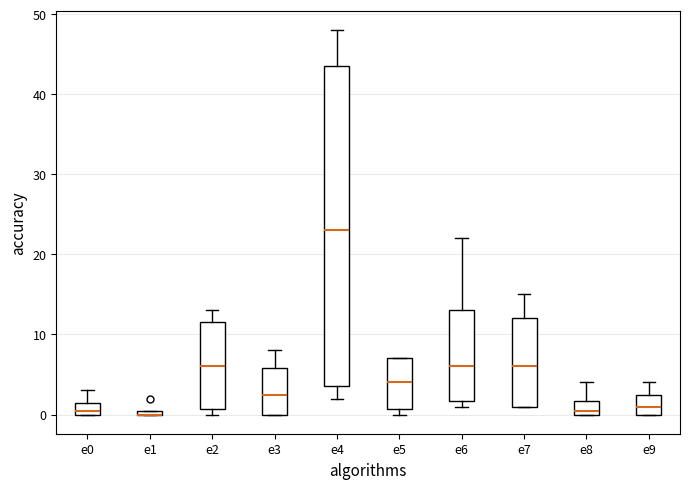

Comparing the boxes themselves (not the whiskers), which one is the tallest?

e4